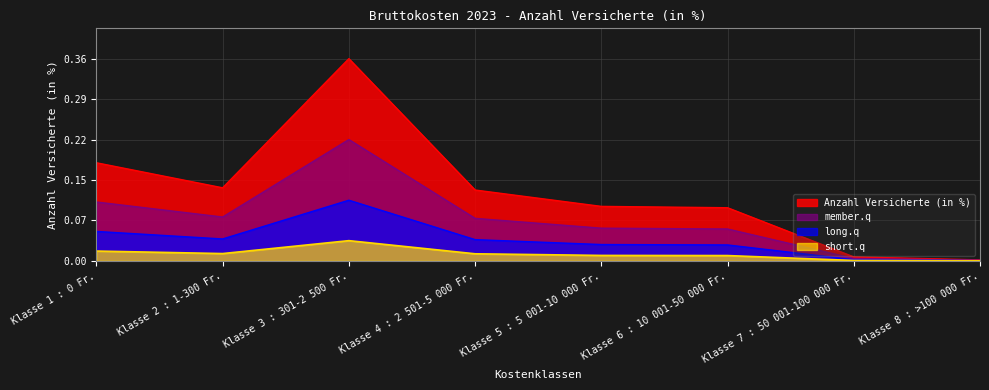

Between Klasse 1 : 0 Fr. and Klasse 7 : 50 001-100 000 Fr., which is larger?

Klasse 1 : 0 Fr.